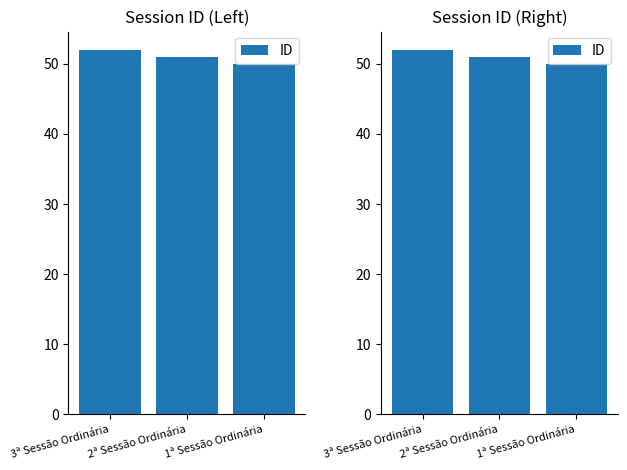

Which category has the highest value across all series?

3ª Sessão Ordinária